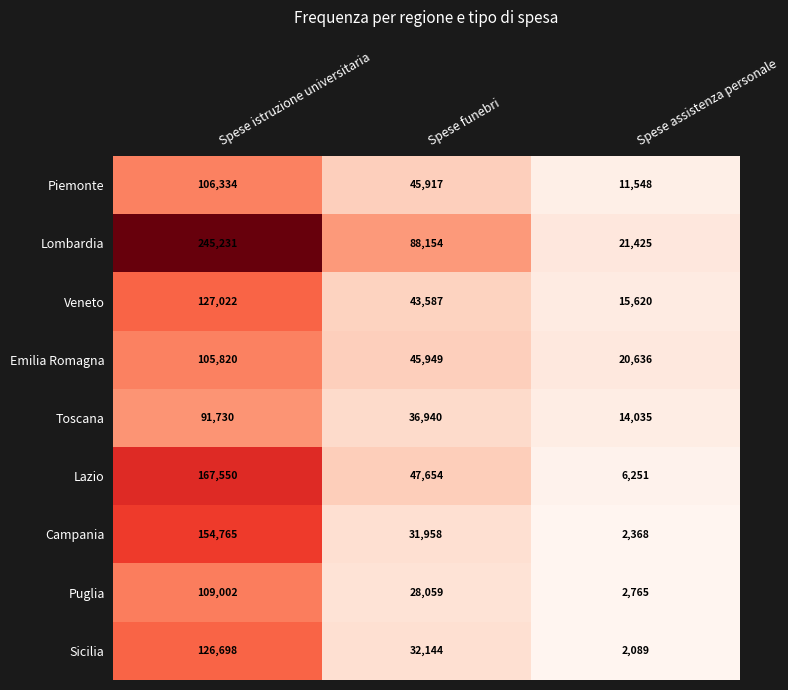

What is the difference between the maximum and minimum values in the Puglia series?

106237